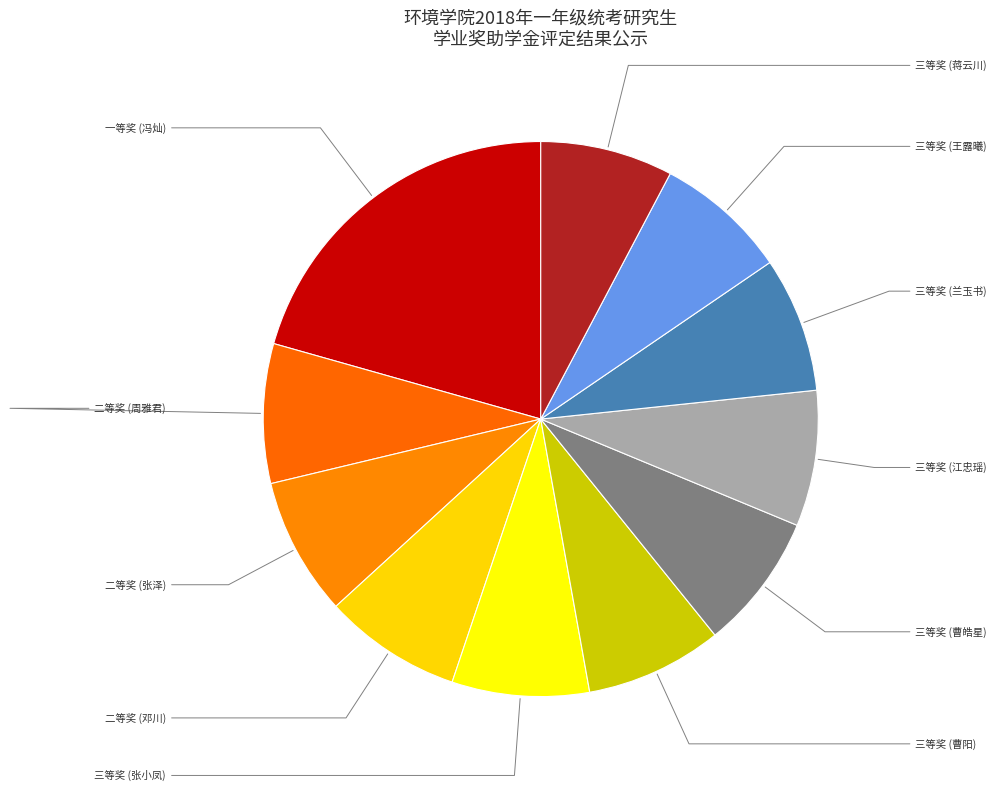

To the nearest percent, what is the difference between the largest and smallest slice percentages?

13%